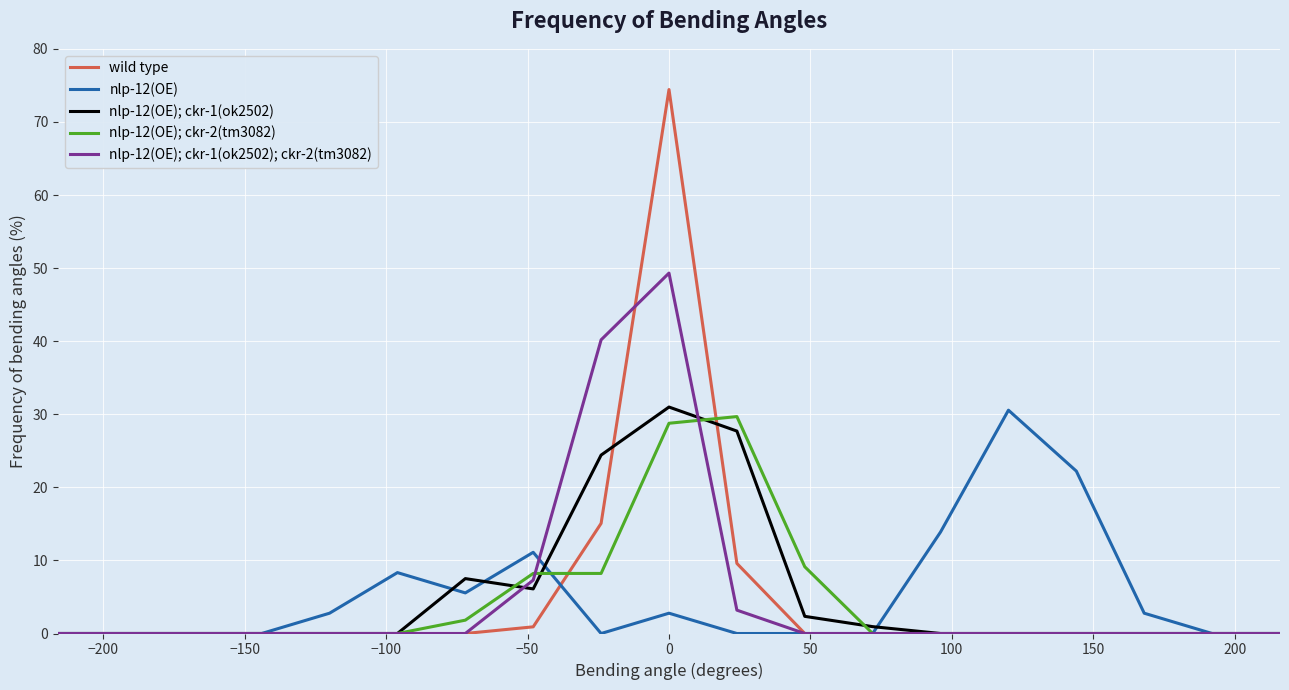

Which series has the largest range (max minus min)?

wild type